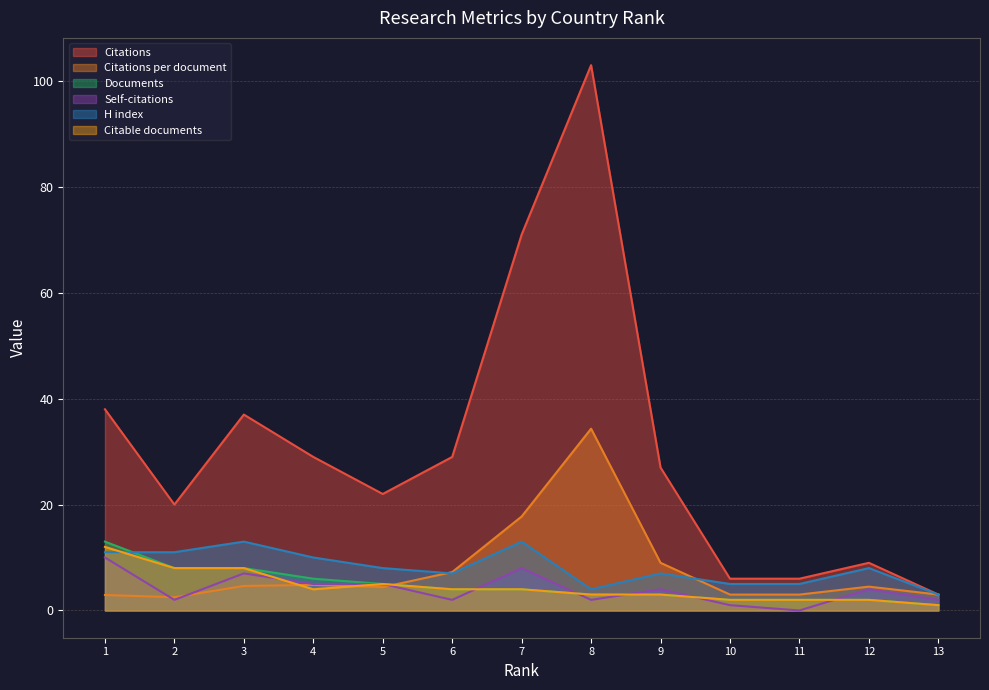

Reading left to right, extract all data points from this chart.

Citations: 13=3.0	12=9.0	11=6.0	10=6.0	9=27.0	8=103.0	7=71.0	6=29.0	5=22.0	4=29.0	3=37.0	2=20.0	1=38.0
Citations per document: 13=3.0	12=4.5	11=3.0	10=3.0	9=9.0	8=34.3	7=17.8	6=7.2	5=4.4	4=4.8	3=4.6	2=2.5	1=2.9
Documents: 13=1.0	12=2.0	11=2.0	10=2.0	9=3.0	8=3.0	7=4.0	6=4.0	5=5.0	4=6.0	3=8.0	2=8.0	1=13.0
Self-citations: 13=2.0	12=4.0	11=0.0	10=1.0	9=4.0	8=2.0	7=8.0	6=2.0	5=5.0	4=5.0	3=7.0	2=2.0	1=10.0
H index: 13=3.0	12=8.0	11=5.0	10=5.0	9=7.0	8=4.0	7=13.0	6=7.0	5=8.0	4=10.0	3=13.0	2=11.0	1=11.0
Citable documents: 13=1.0	12=2.0	11=2.0	10=2.0	9=3.0	8=3.0	7=4.0	6=4.0	5=5.0	4=4.0	3=8.0	2=8.0	1=12.0